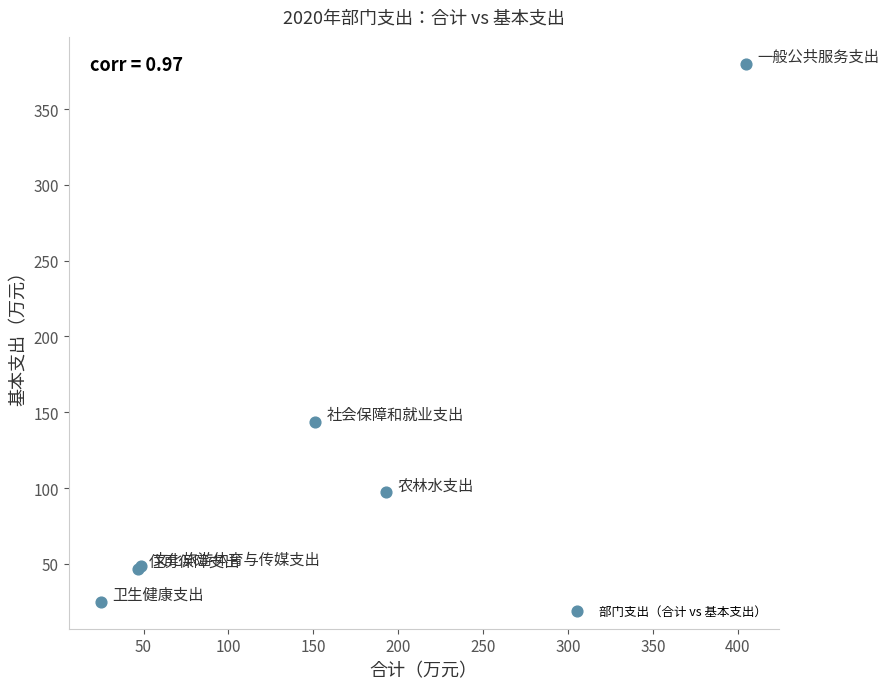

What Y value in the scatter plot is closest to 202?

143.7